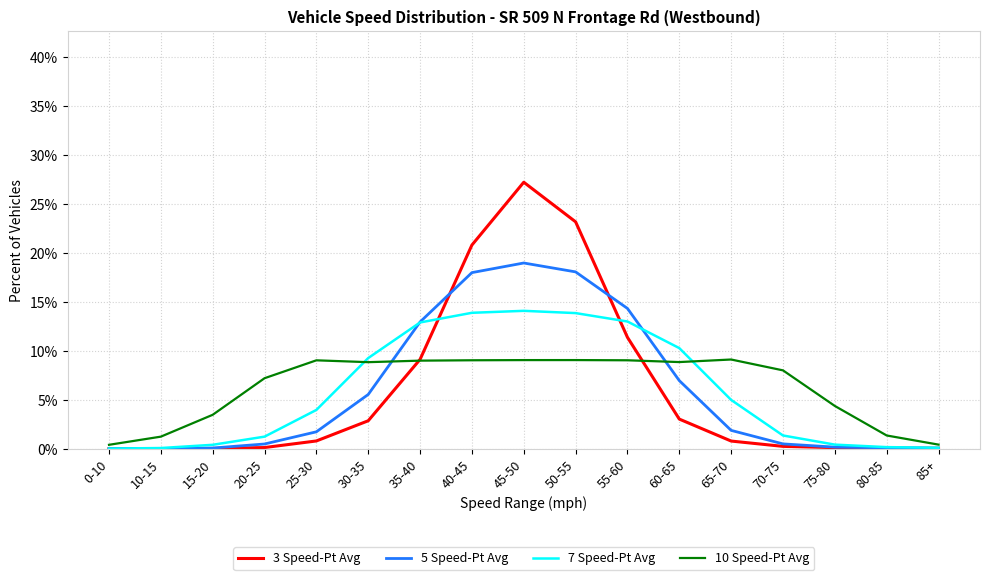

Which series has the largest total across all categories?

10 Speed-Pt Avg